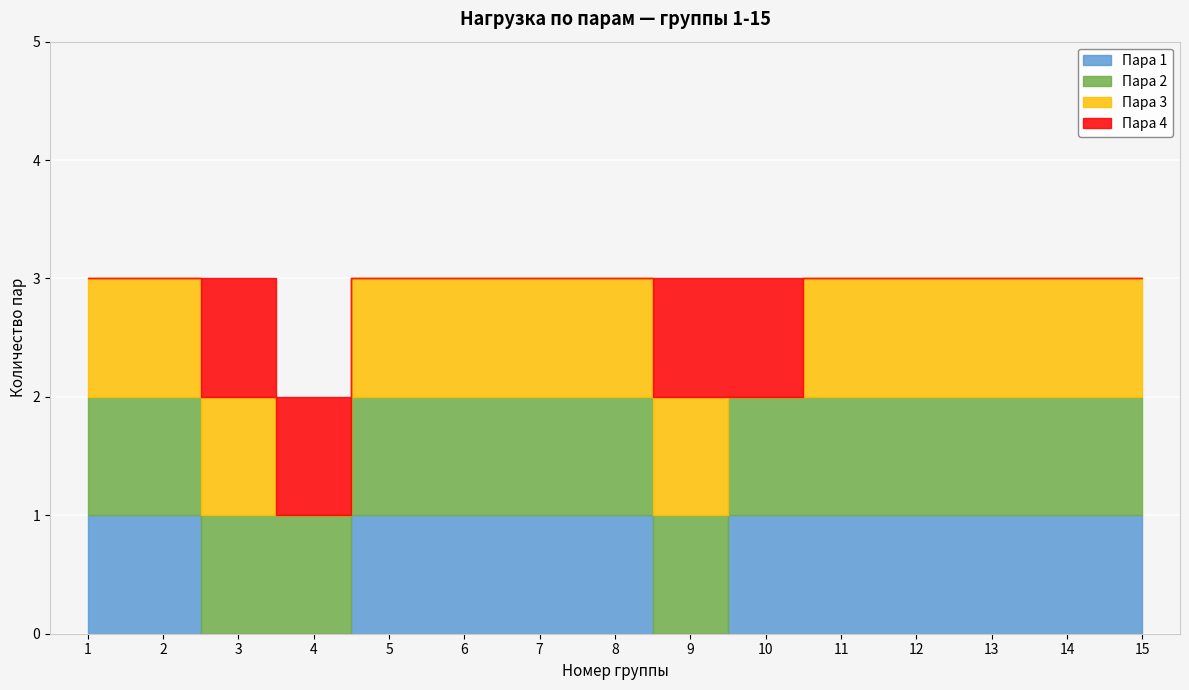

At how many categories does at least one series exceed 0?

15